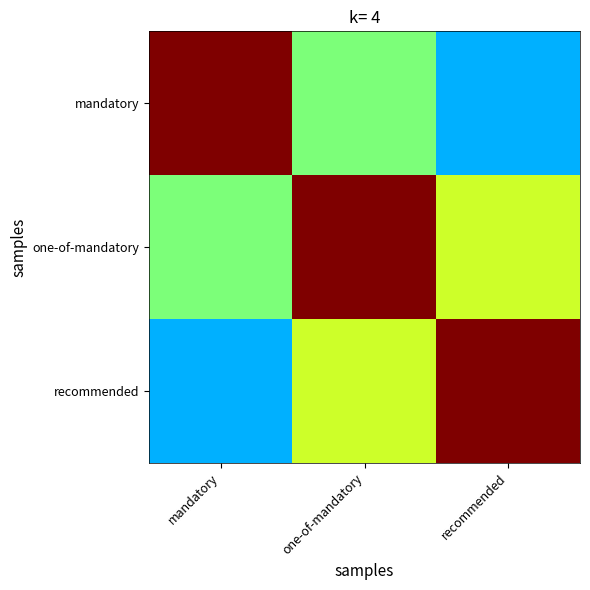

What is the spread (max minus min) of values at one-of-mandatory?

0.5